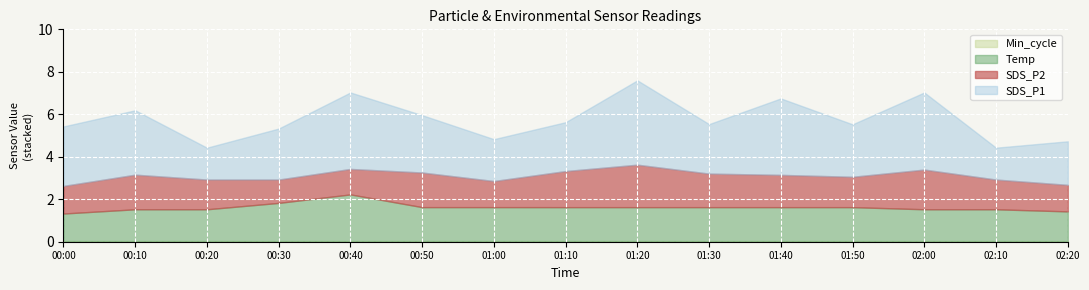

True or false: Temp and SDS_P2 cross at least once.

True